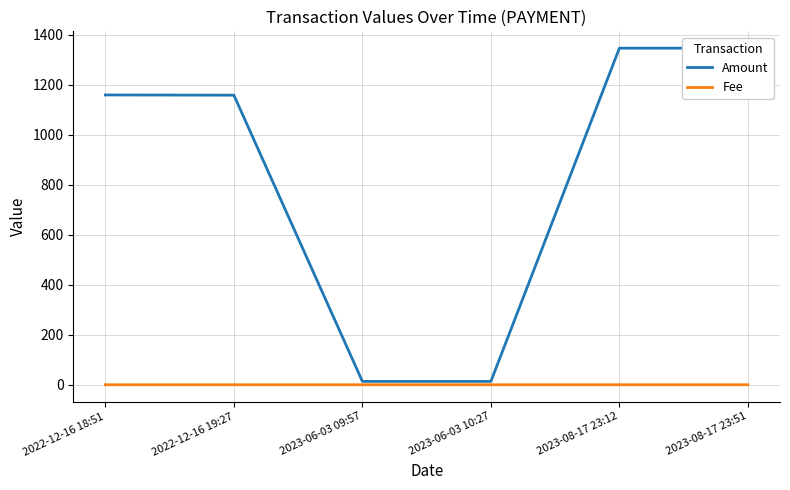

Which series has the largest range (max minus min)?

Amount